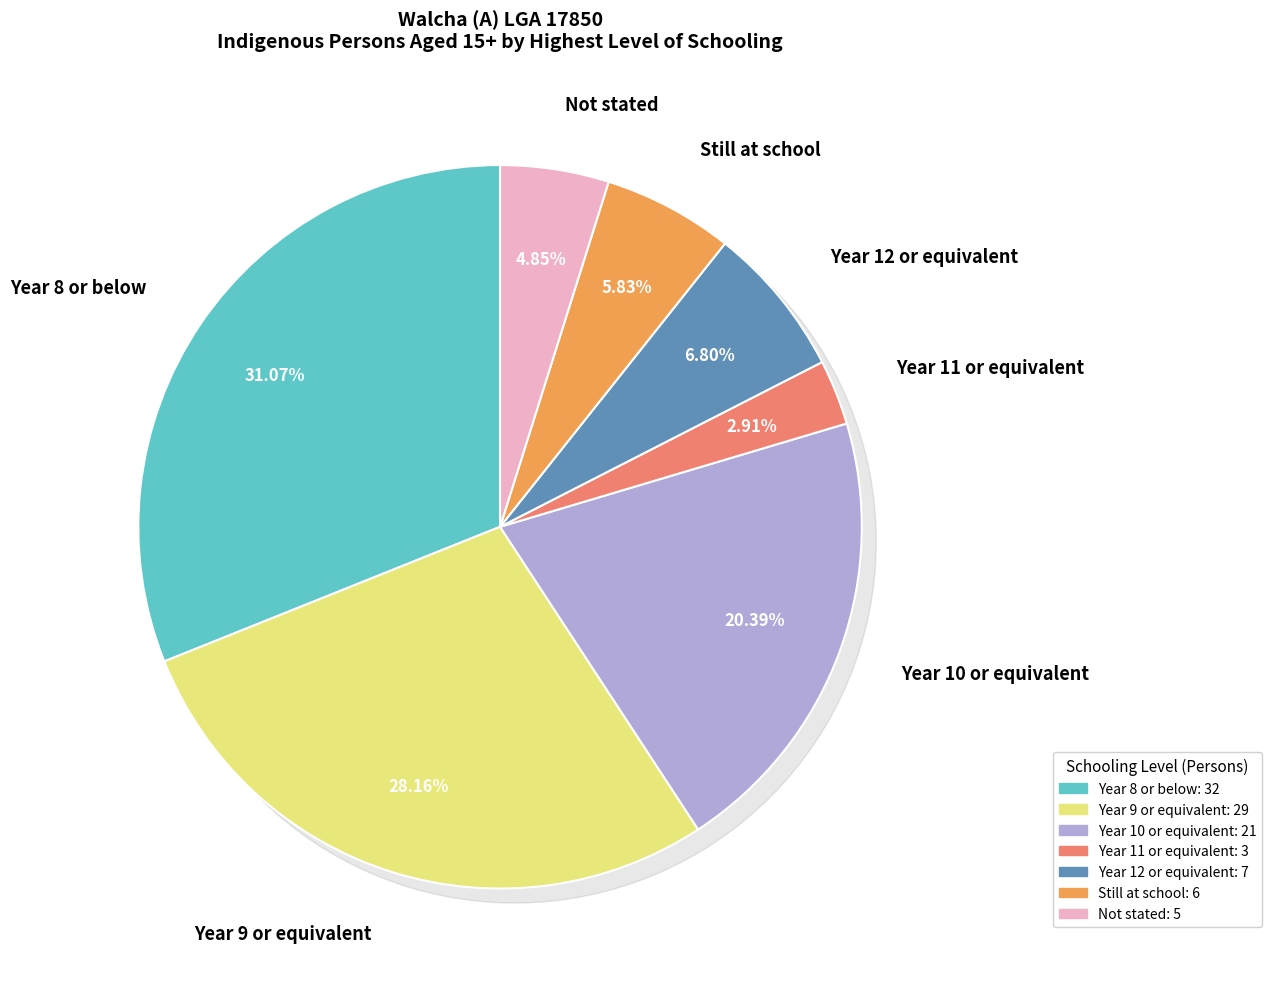

Count the number of slices in the pie.

8